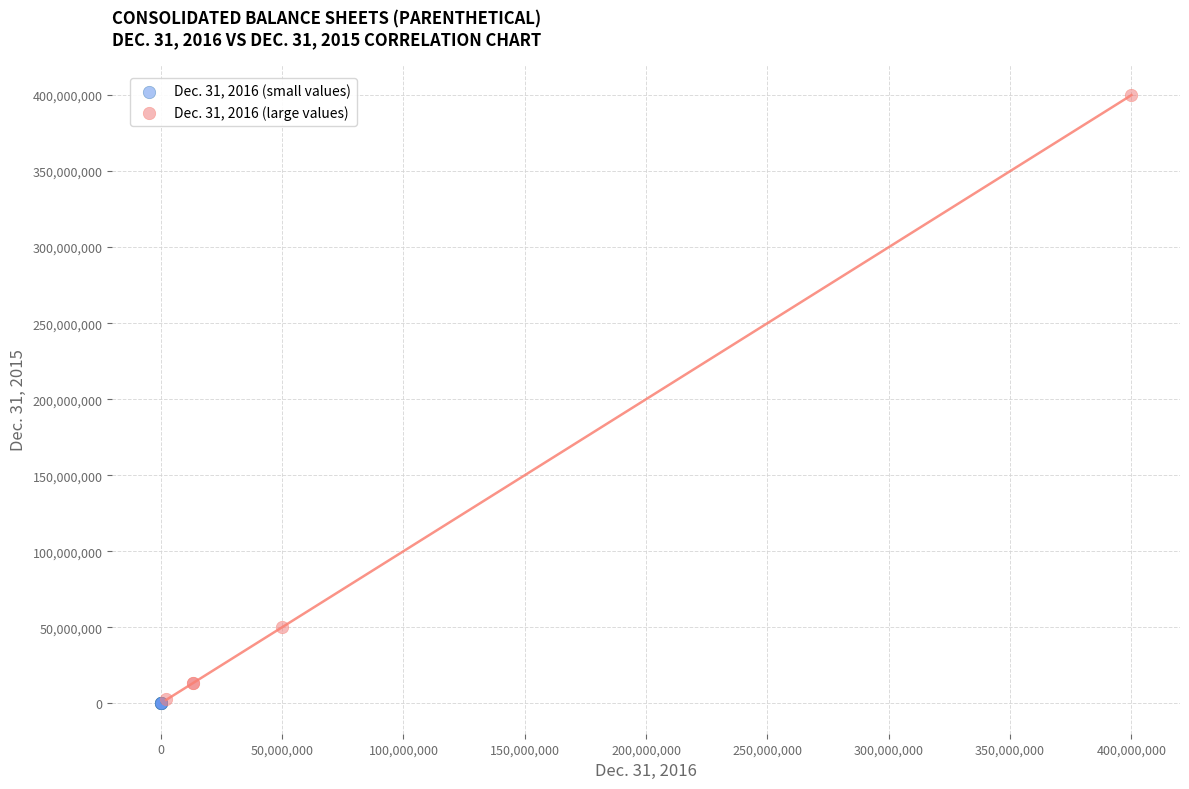

Which series contains the highest Y value?

Dec. 31, 2016 (large values)